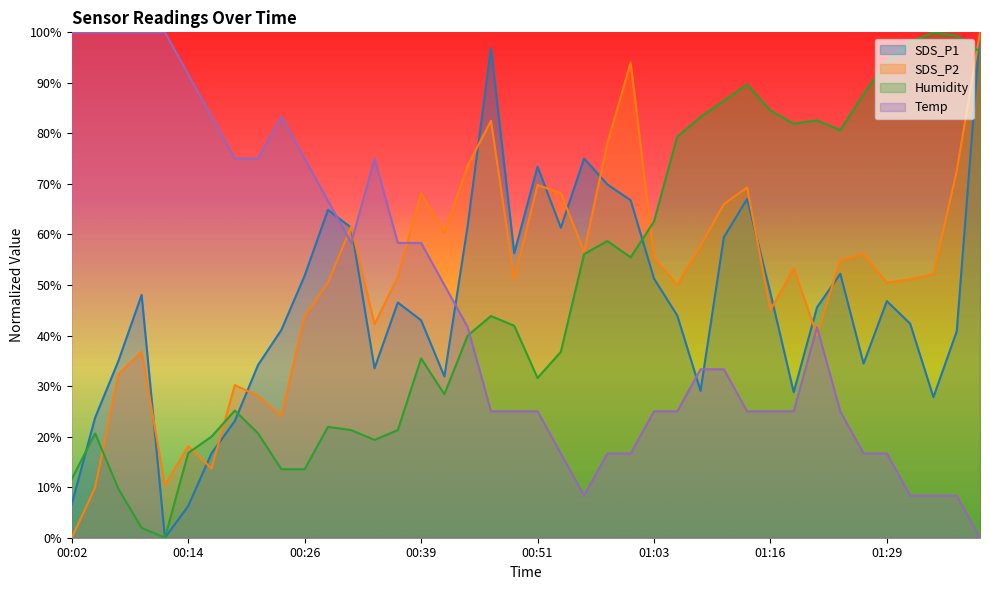

Does the chart have visible grid lines?

No